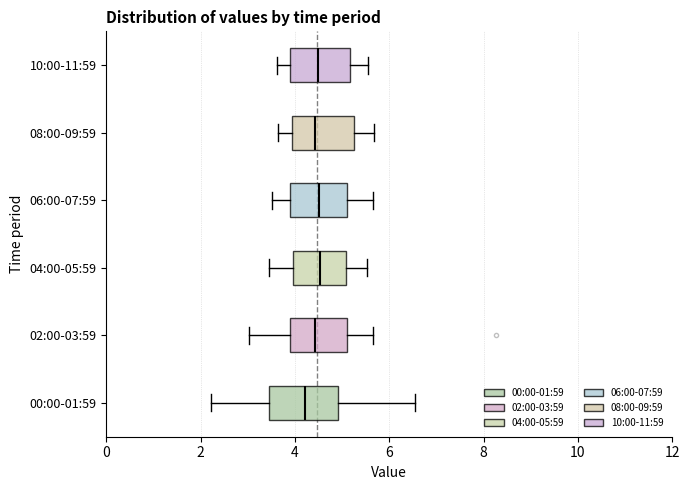

Reading bottom to top, transcribe this box plot: for each box, give where its median line is, the range the box spans, and where its two whiskers end, as read against the x-axis. The values are not printed on the chart, so give them approximately, as read against the axis.

00:00-01:59: median 4.2, box 3.4 to 5.0, whiskers 2.2 to 6.6
02:00-03:59: median 4.4, box 3.8 to 5.2, whiskers 3.0 to 5.6
04:00-05:59: median 4.6, box 4.0 to 5.0, whiskers 3.4 to 5.6
06:00-07:59: median 4.6, box 3.8 to 5.2, whiskers 3.6 to 5.6
08:00-09:59: median 4.4, box 4.0 to 5.2, whiskers 3.6 to 5.6
10:00-11:59: median 4.4, box 3.8 to 5.2, whiskers 3.6 to 5.6